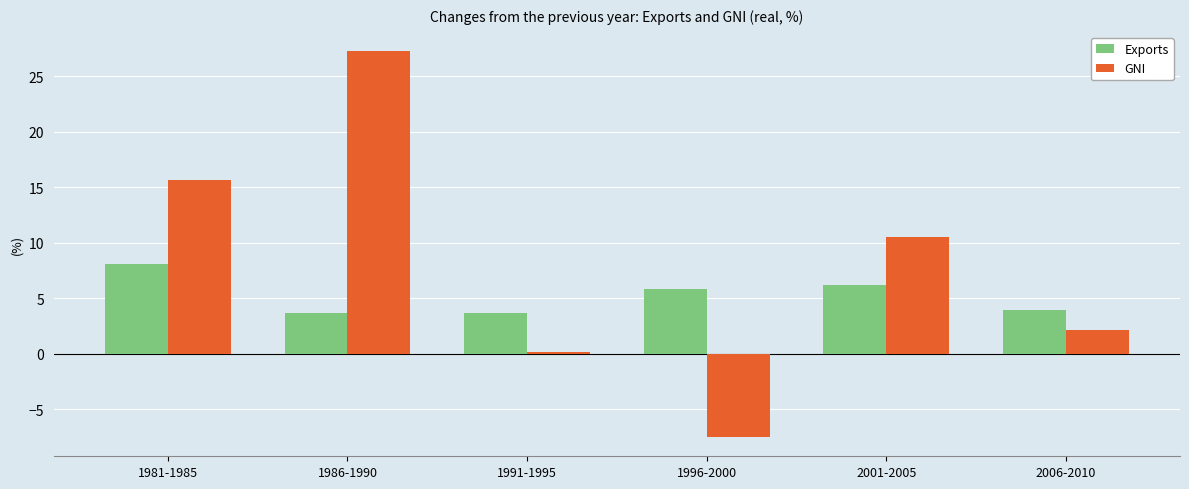

What is the sum of all Exports values?

31.2